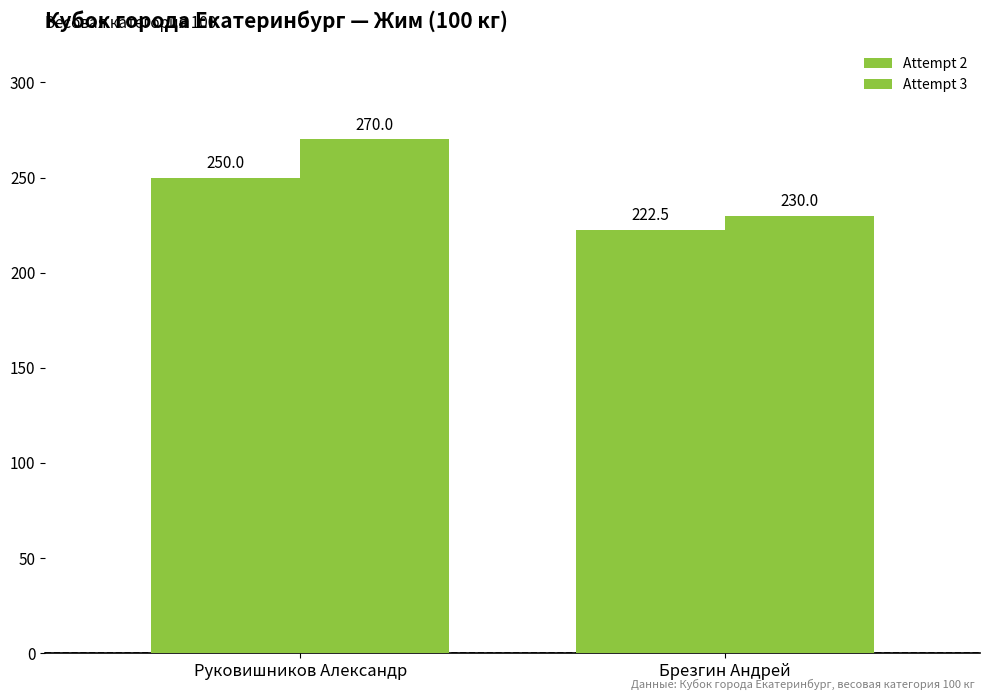

What is the value of the Attempt 3 bar at the 1st from the left?

270.0